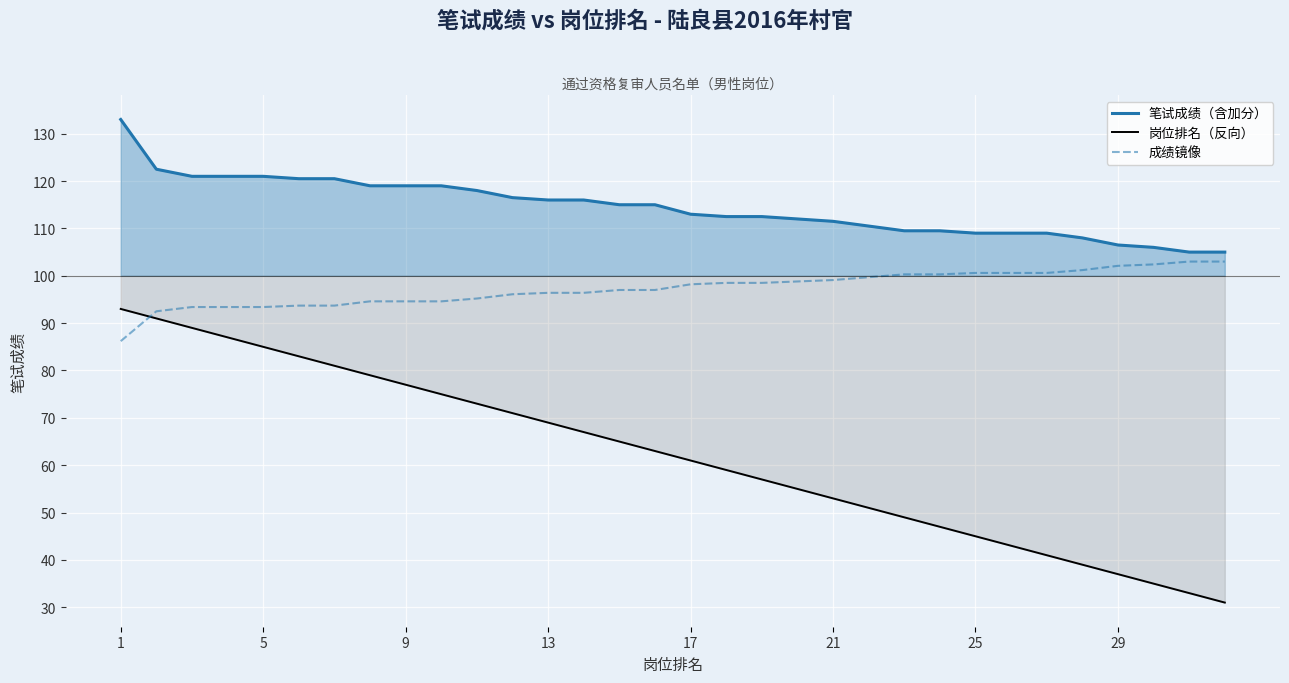

What is the maximum value for 笔试成绩（含加分）?

133.0